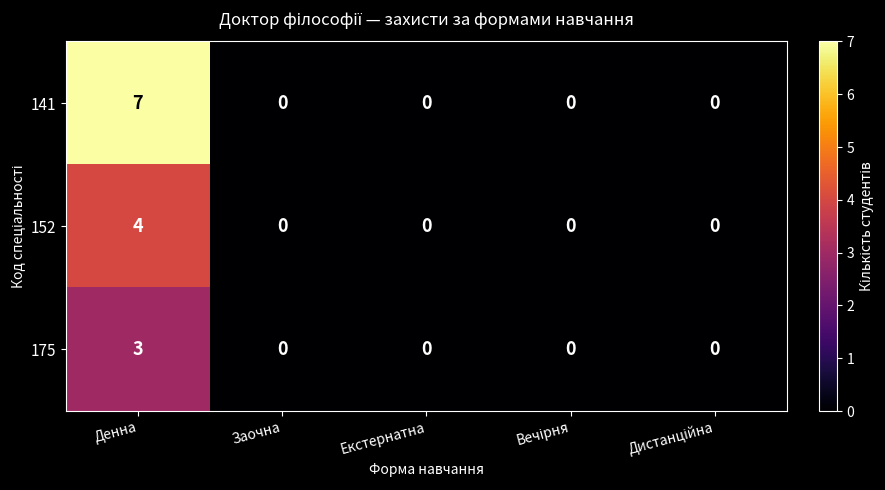

The value of 175 at Заочна is -2. True or false?

False